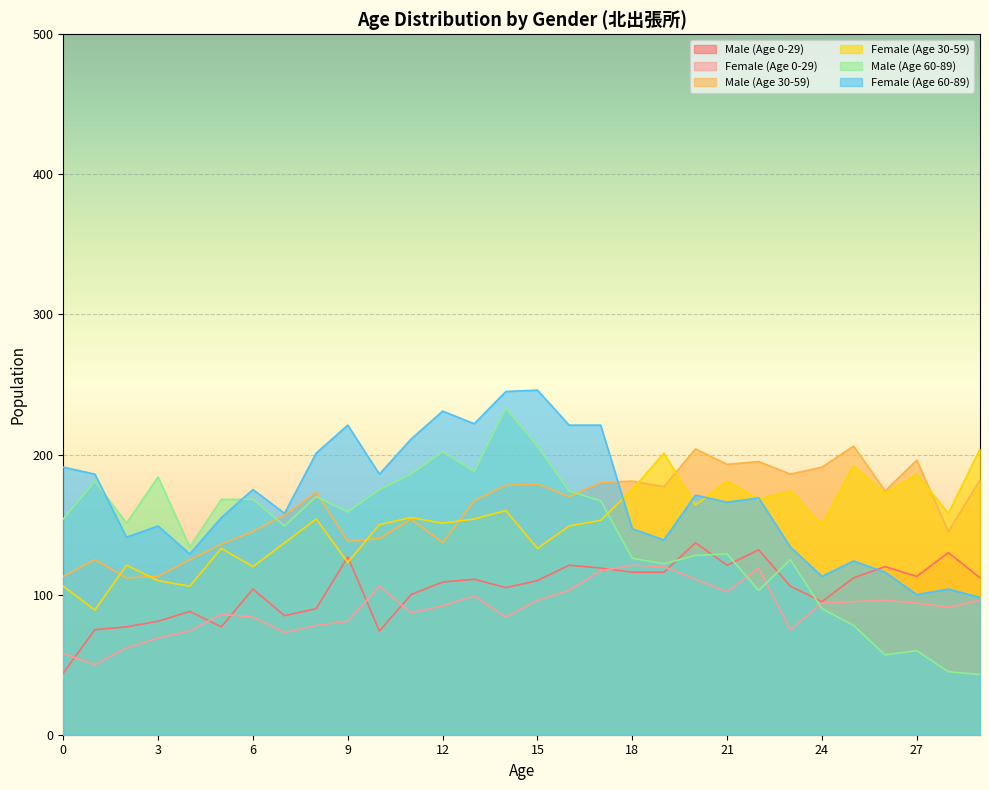

Reading left to right, extract all data points from this chart.

Male (Age 0-29): 44	75	77	81	88	77	104	85	90	127	74	100	109	111	105	110	121	119	116	116	137	121	132	106	95	112	120	113	130	112
Female (Age 0-29): 58	50	62	69	74	86	84	73	78	81	106	87	92	99	84	96	103	117	121	120	111	102	119	75	94	95	96	94	91	96
Male (Age 30-59): 113	125	112	113	125	136	145	157	173	138	140	154	137	167	178	179	170	180	181	177	204	193	195	186	191	206	174	196	145	182
Female (Age 30-59): 106	89	121	110	106	133	120	137	154	123	150	155	151	154	160	133	149	153	175	201	164	181	168	174	150	192	172	186	158	204
Male (Age 60-89): 154	181	151	184	134	168	168	149	170	159	175	186	202	188	233	206	174	167	126	122	128	129	103	125	90	78	57	60	45	43
Female (Age 60-89): 191	186	141	149	129	155	175	158	201	221	186	211	231	222	245	246	221	221	147	139	171	166	169	134	113	124	116	100	104	98